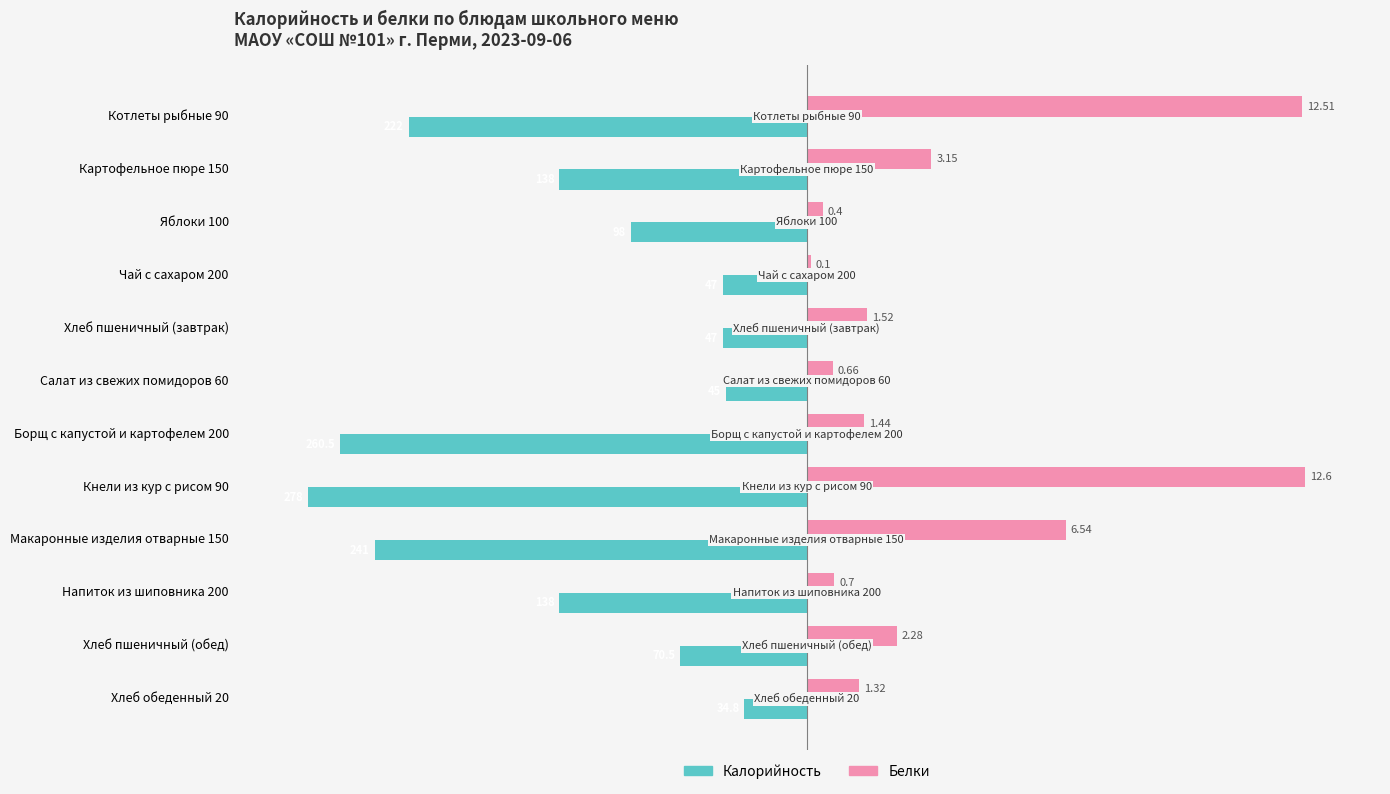

Which series has the widest spread of values?

Белки